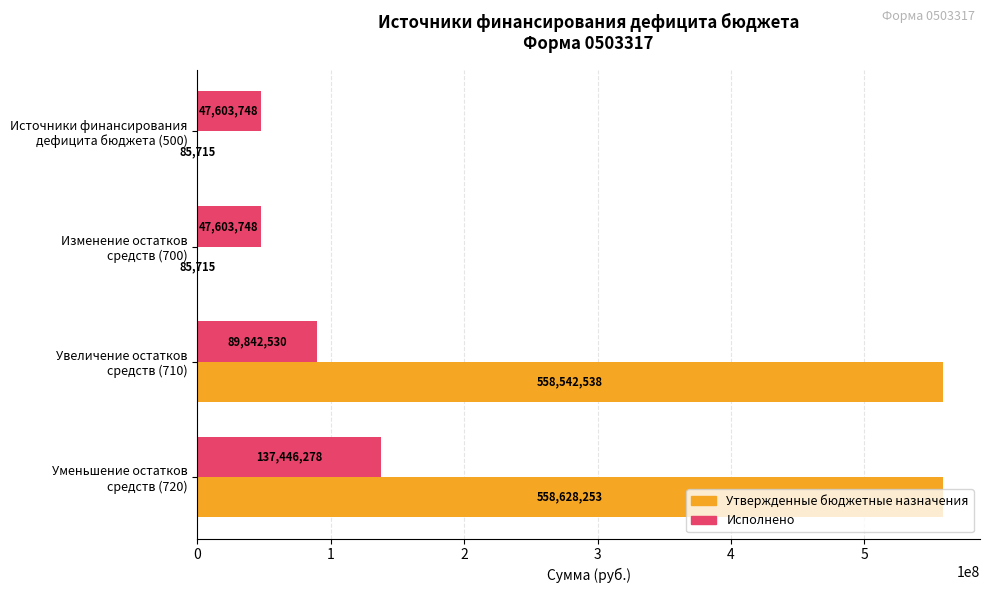

What are all the series names shown in the legend?

Утвержденные бюджетные назначения, Исполнено